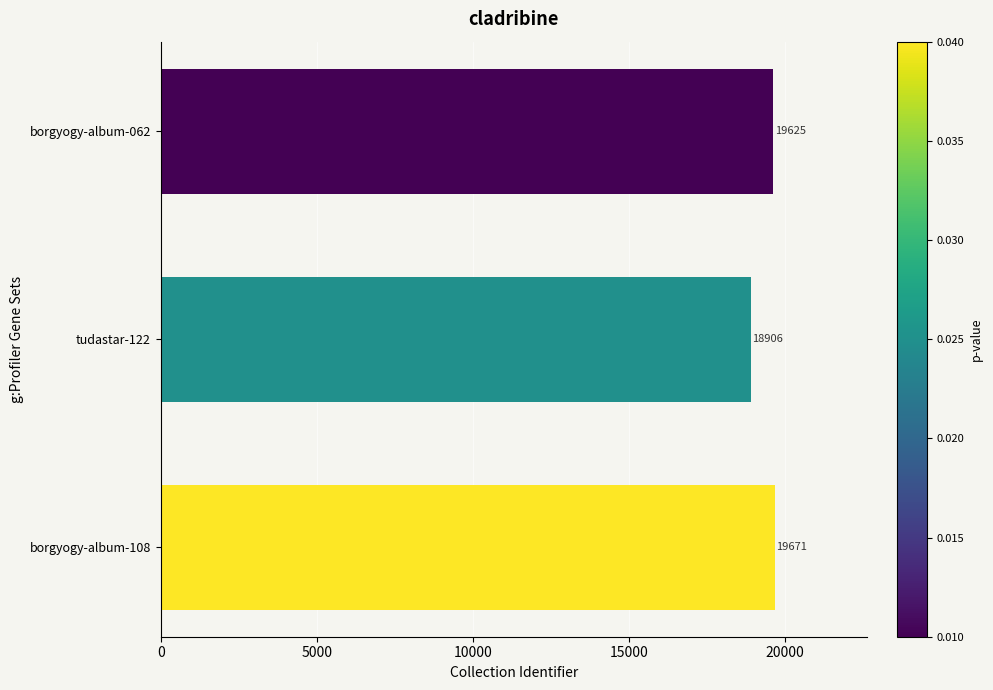

The value at borgyogy-album-108 is 7048. True or false?

False